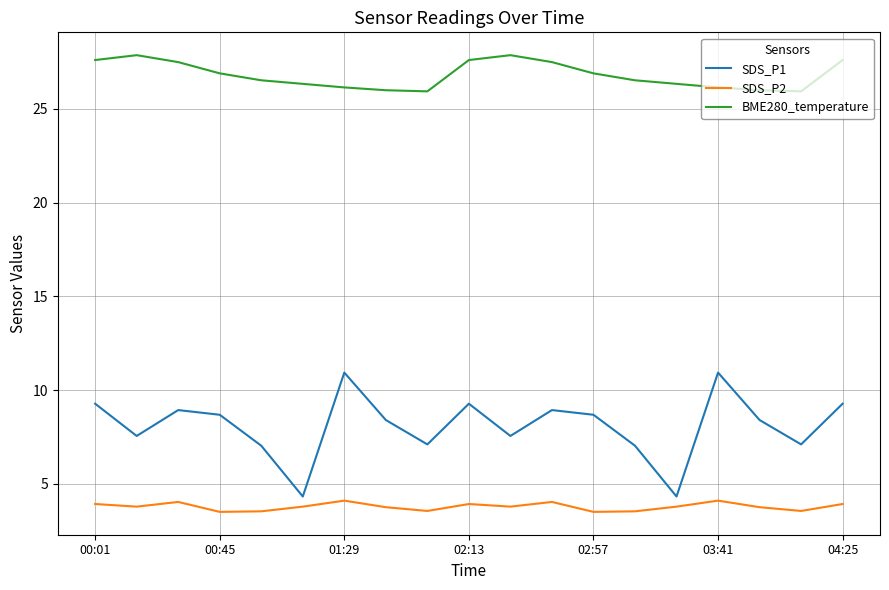

Which series has the largest range (max minus min)?

SDS_P1